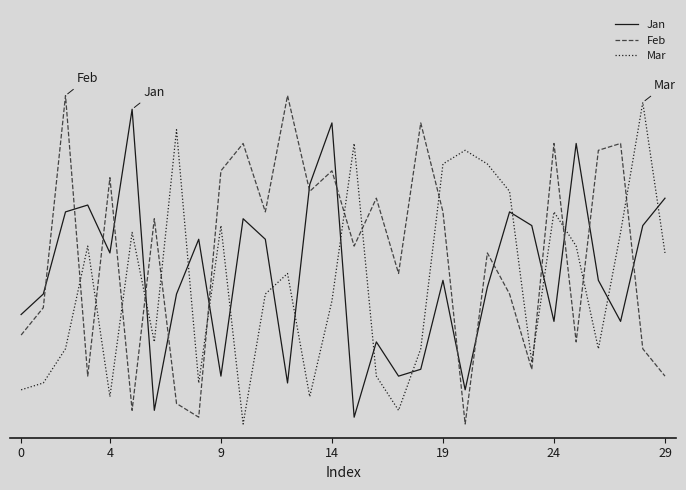

What are all the series names shown in the legend?

Jan, Feb, Mar